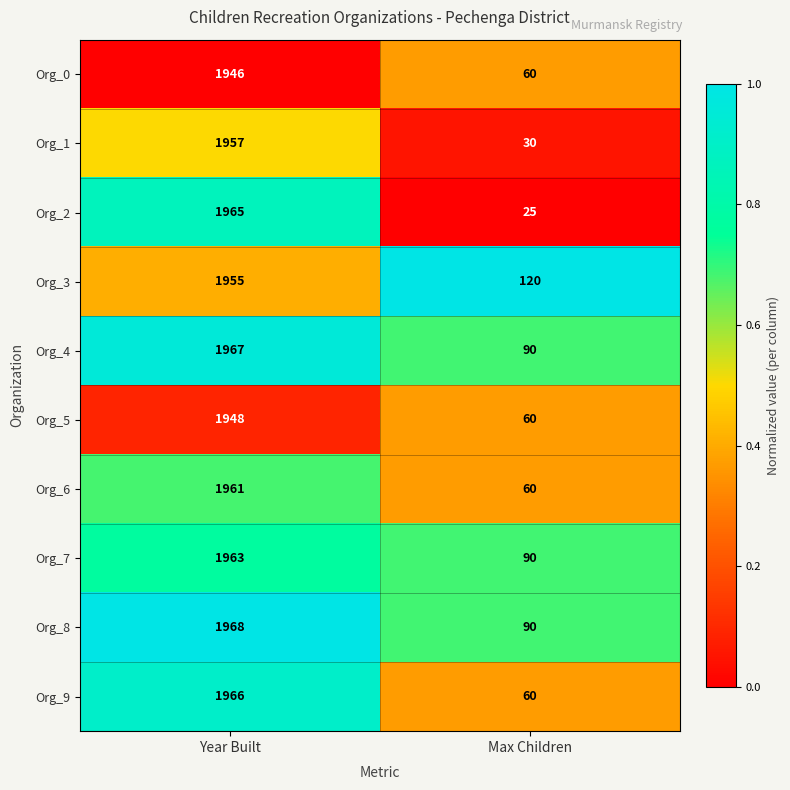

What is the sum of all Org_8 values?

2058